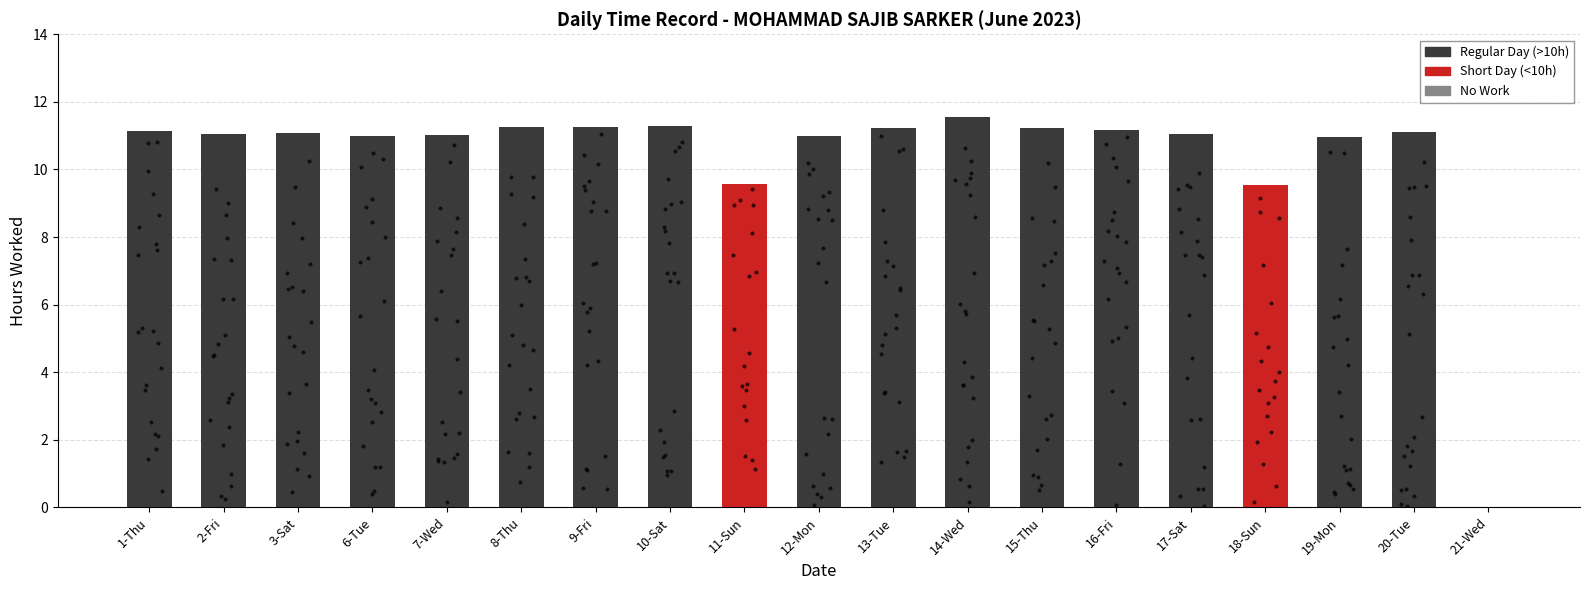

Which has a higher value, 12-Mon or 3-Sat?

3-Sat